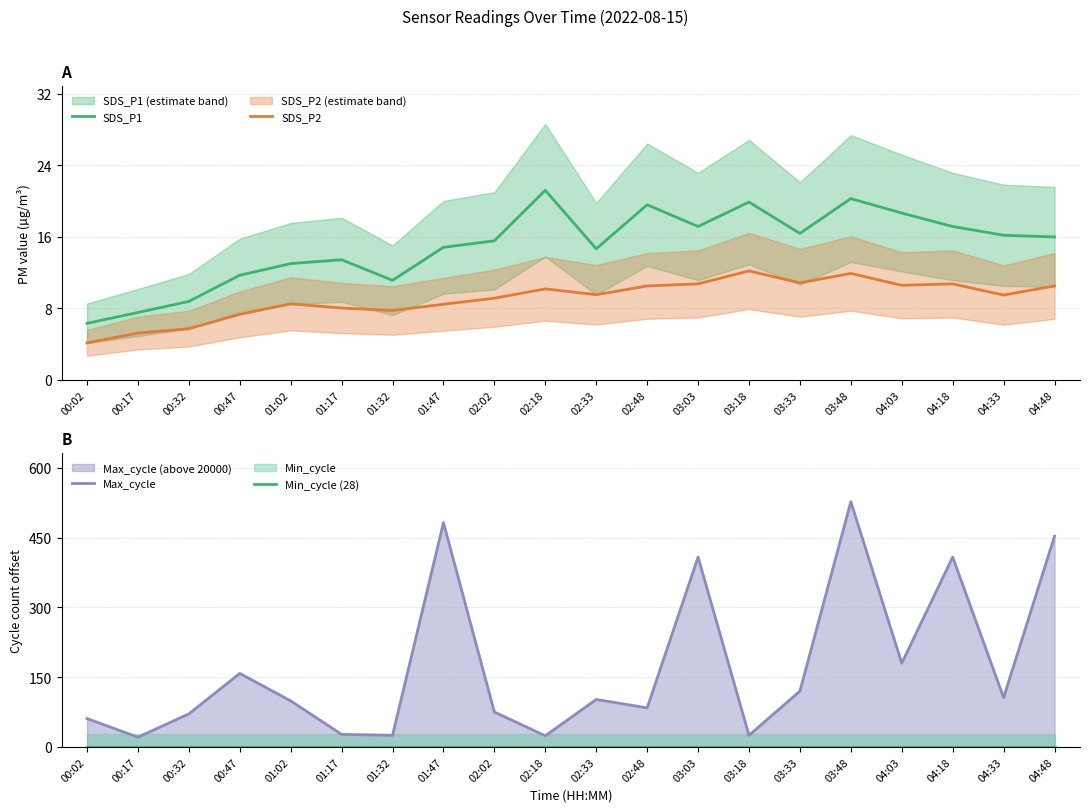

At how many categories does at least one series exceed 444?

3